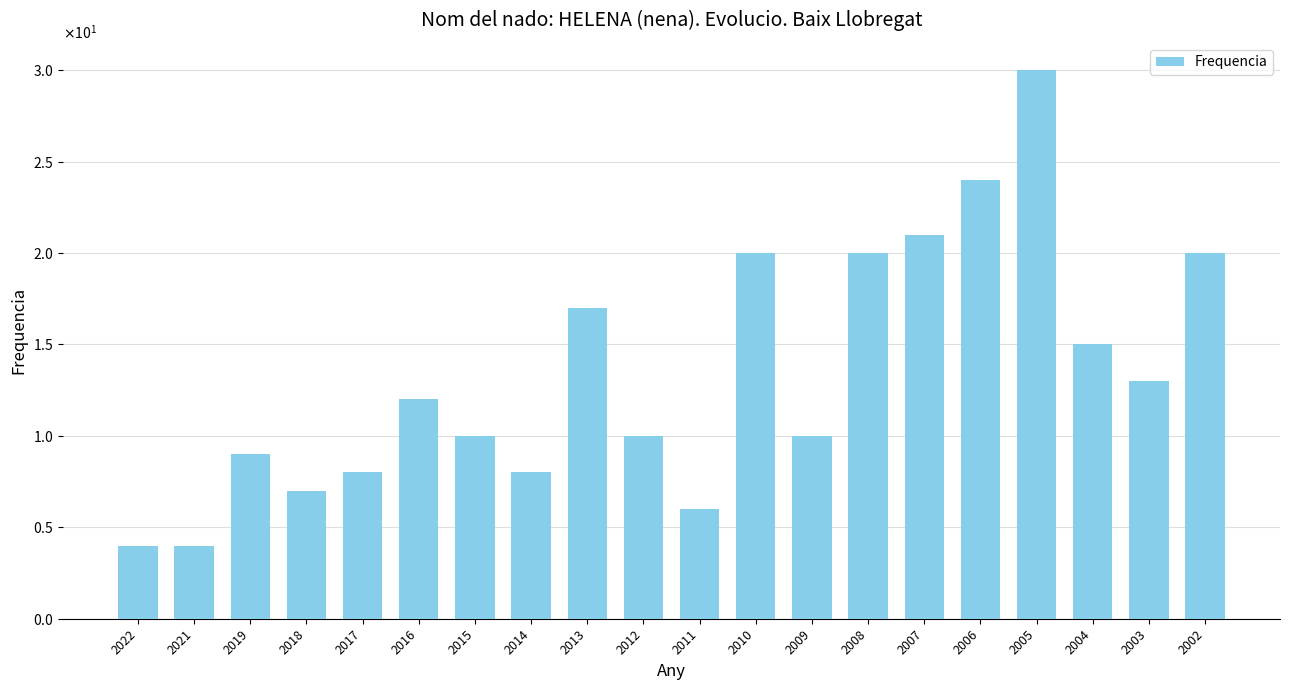

Reading left to right, list all the values displayed in this chart.

4	4	9	7	8	12	10	8	17	10	6	20	10	20	21	24	30	15	13	20